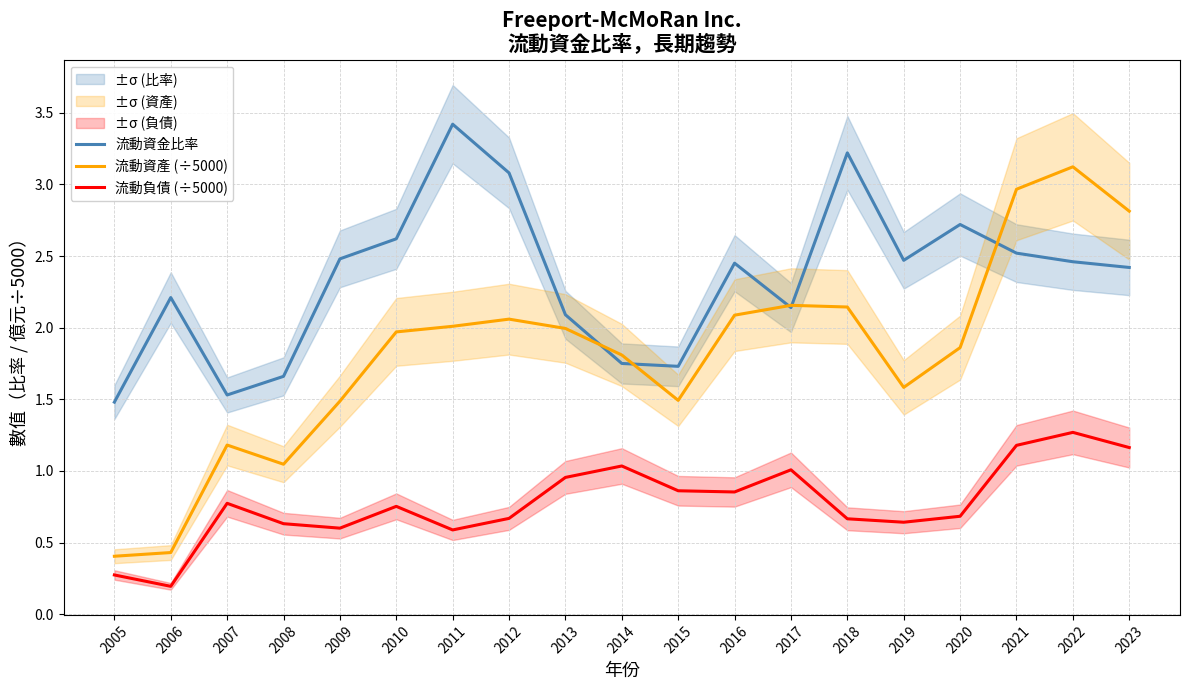

What is the highest value of the 流動負債 (÷5000) series?

1.3